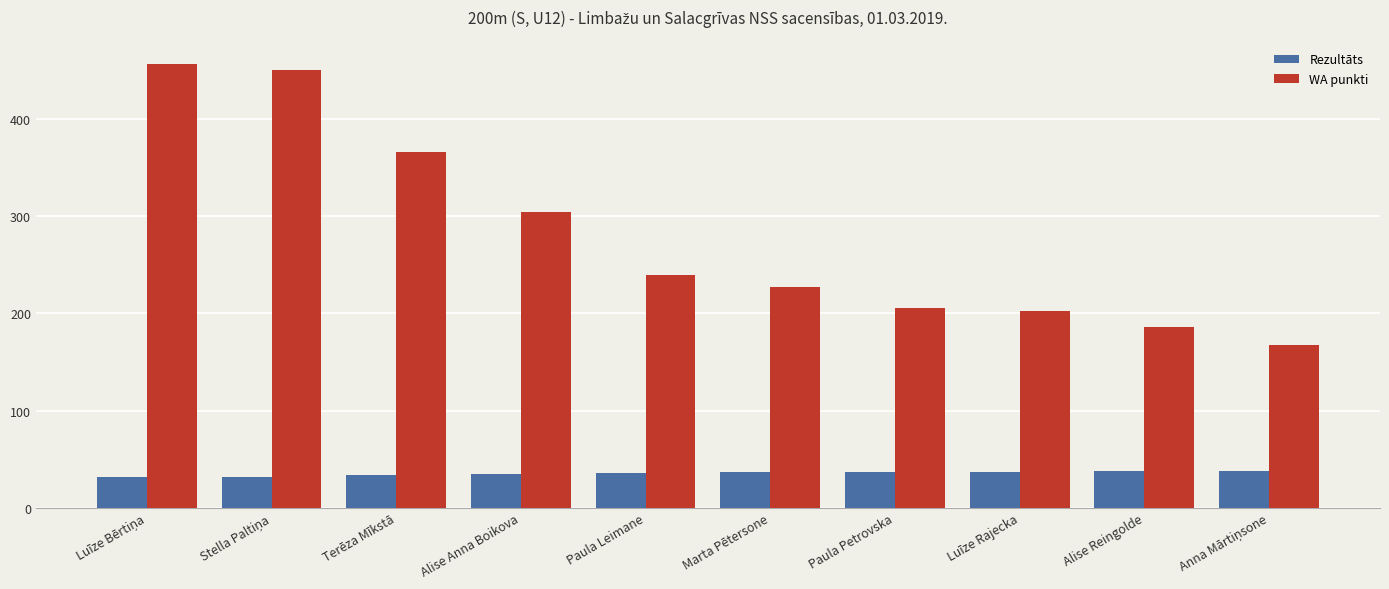

What is the maximum value for WA punkti?

456.0